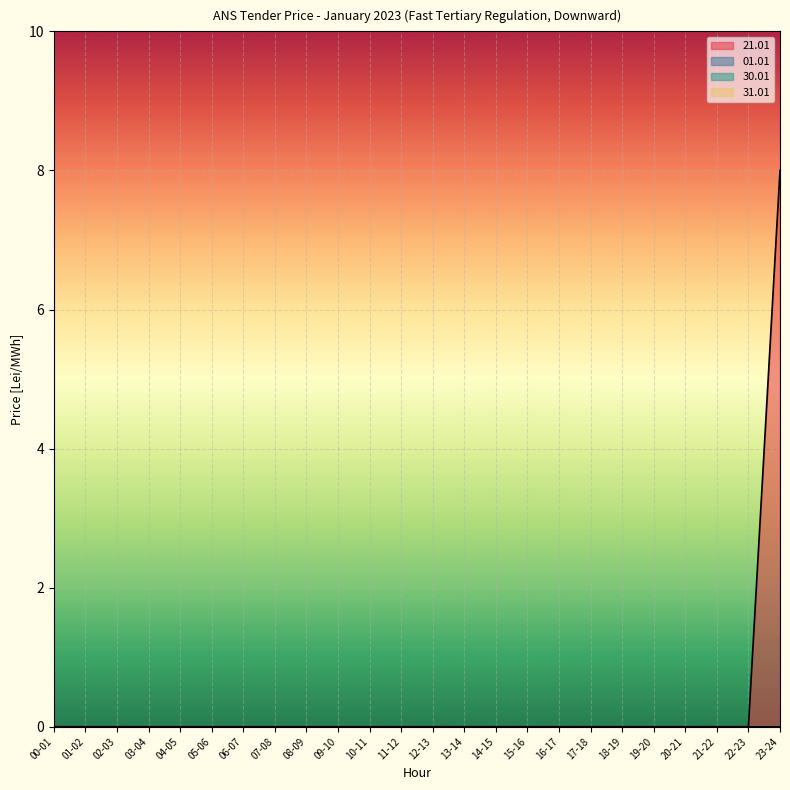

True or false: 30.01 and 31.01 cross at least once.

False